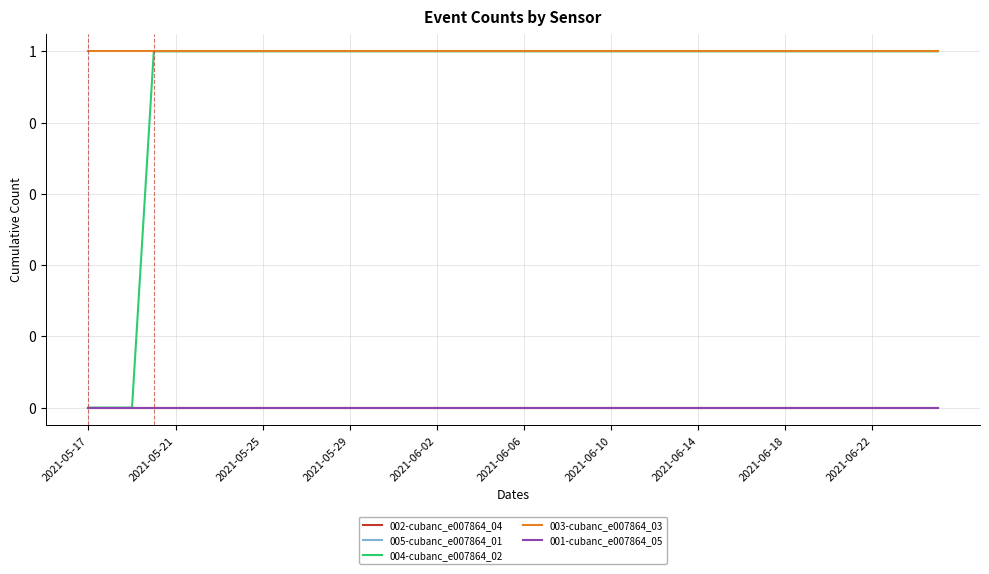

Does the chart display data point markers on the line(s)?

No